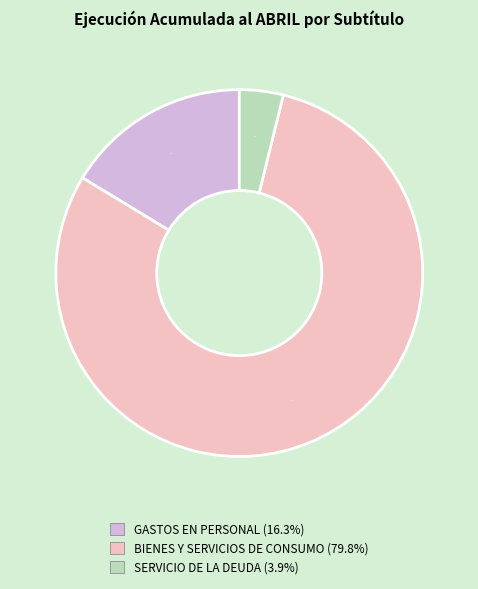

Count the number of slices in the pie.

3